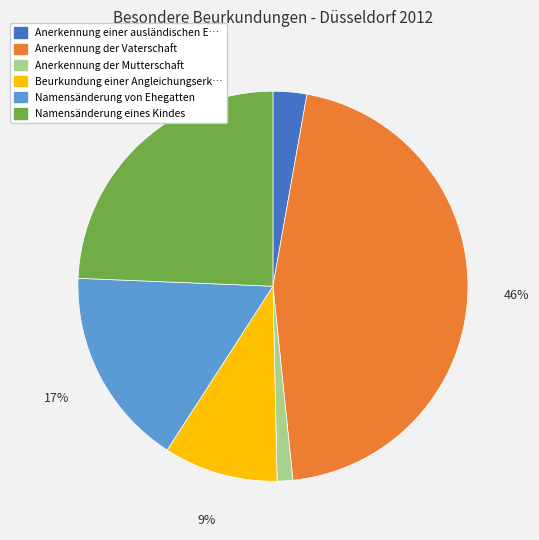

Is there a majority slice in this chart?

No